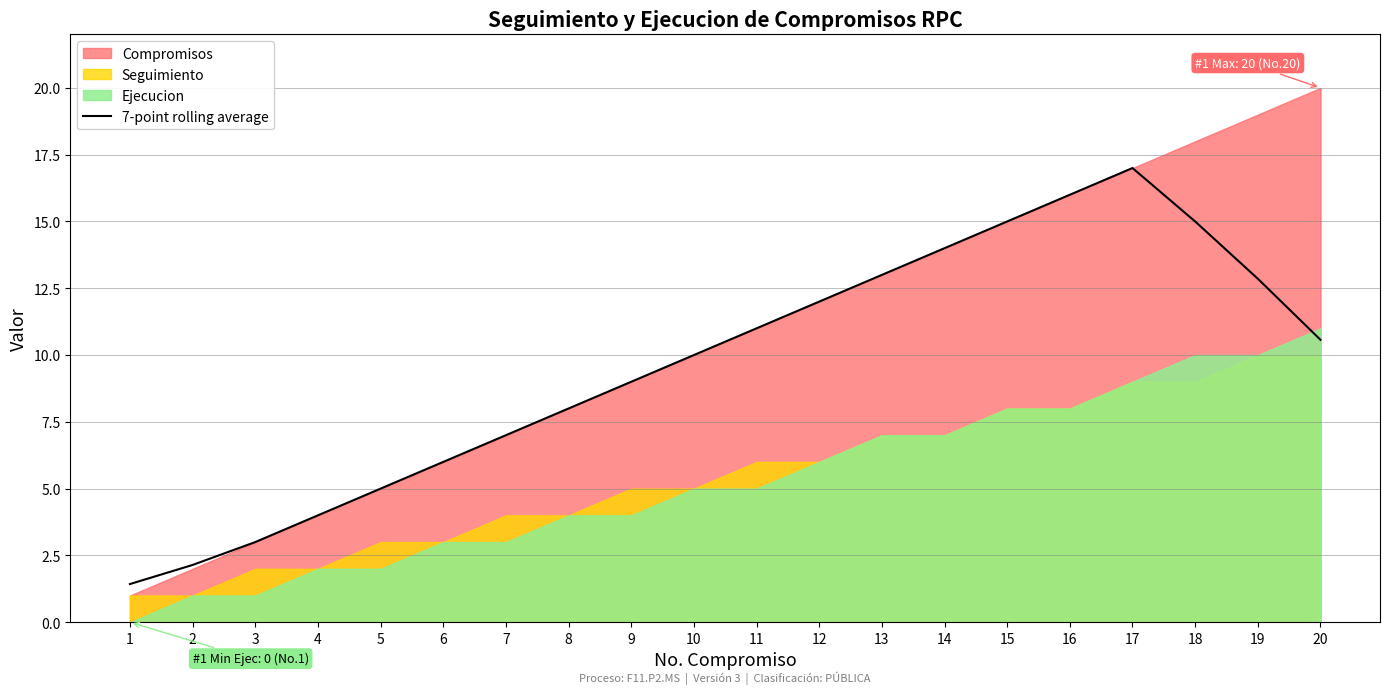

Reading left to right, list all the values displayed in this chart.

1.4	2.1	3.0	4.0	5.0	6.0	7.0	8.0	9.0	10.0	11.0	12.0	13.0	14.0	15.0	16.0	17.0	15.0	12.9	10.6